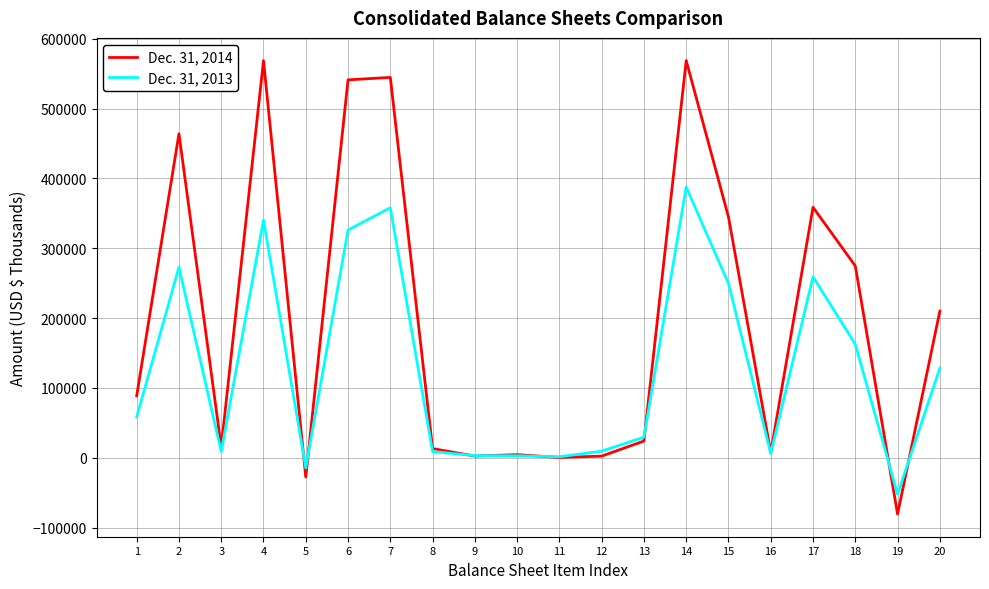

Count the number of data series in this chart.

2